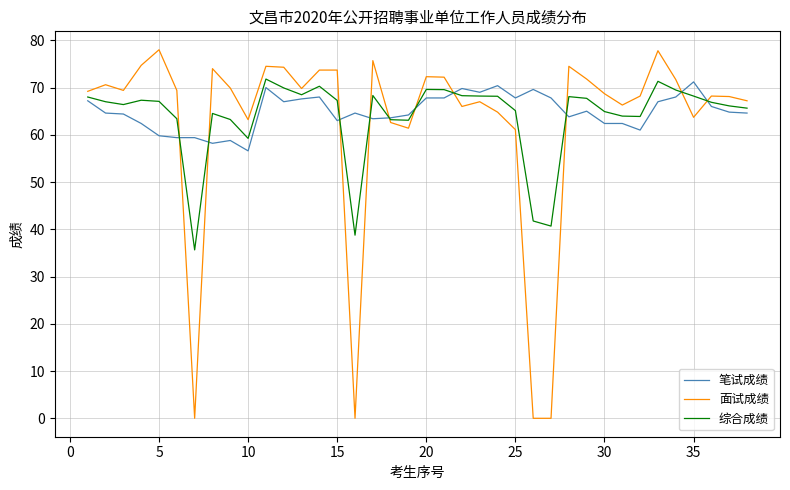

Does the chart display data point markers on the line(s)?

No